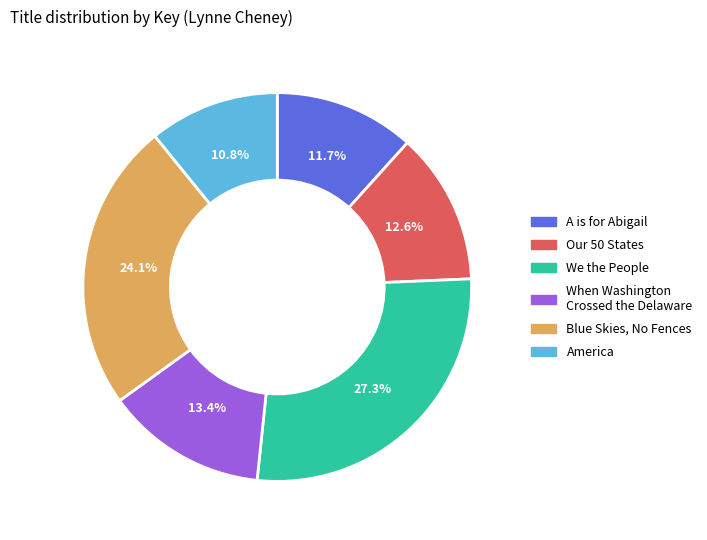

To the nearest percent, what percentage of the pie is We the People?

27%